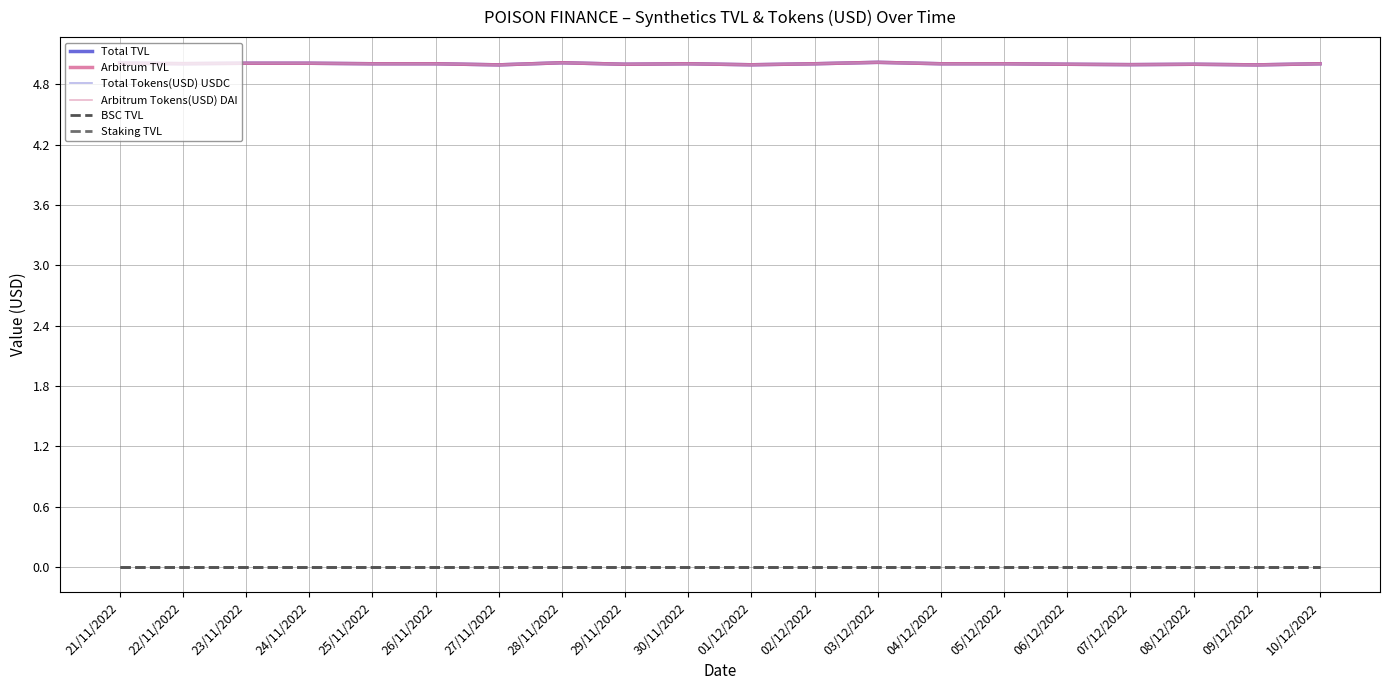

The Arbitrum Tokens(USD) DAI series shows 5.0 at 05/12/2022. True or false?

True